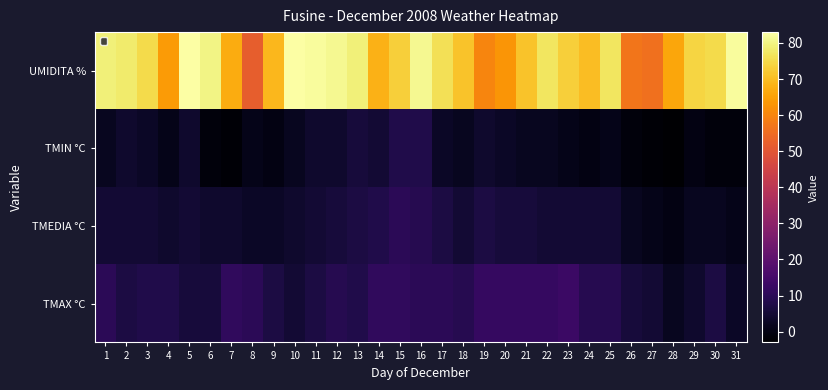

How many distinct data groups are displayed?

4